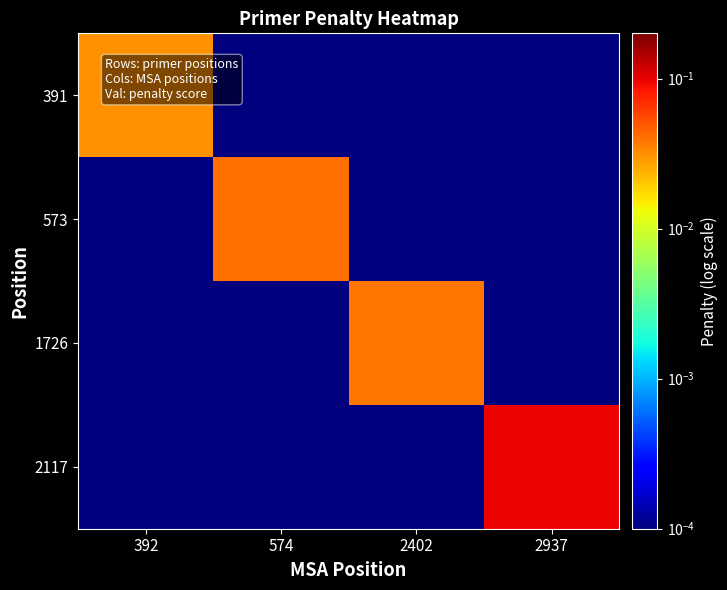

How many data points does each series have?

4